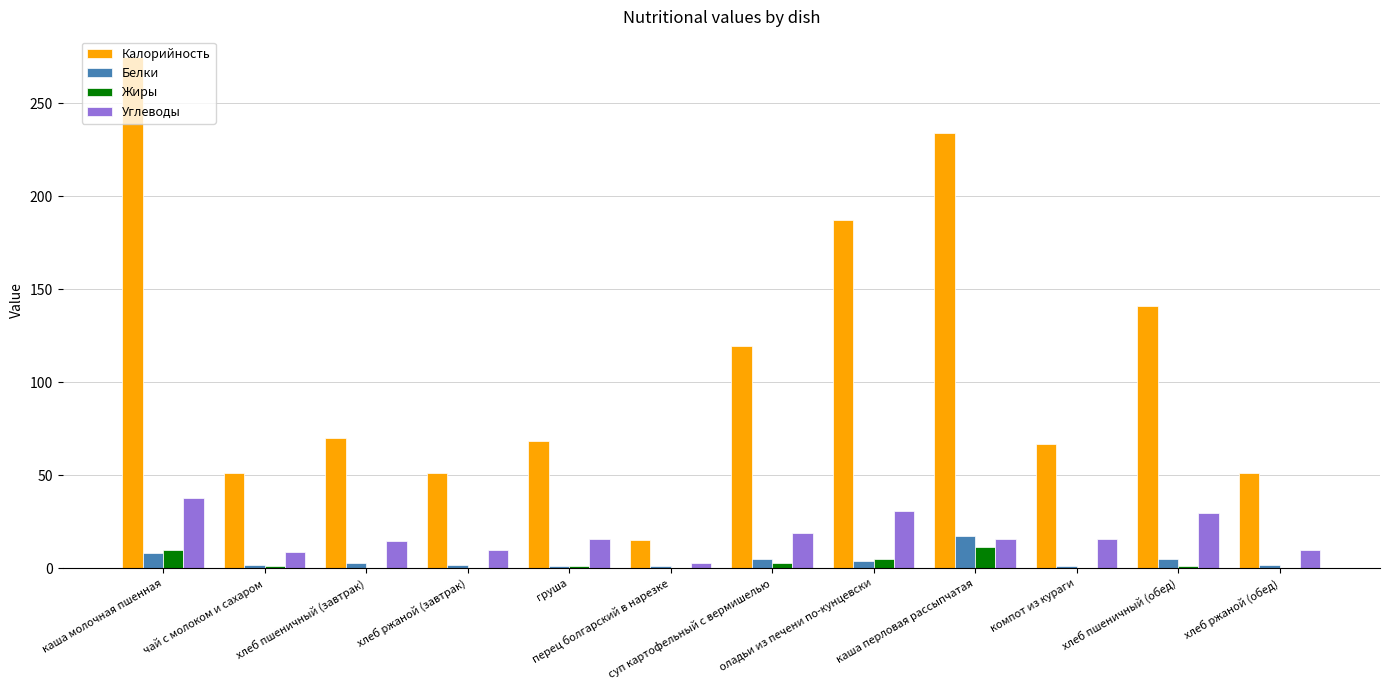

What is the greatest value displayed?

275.0